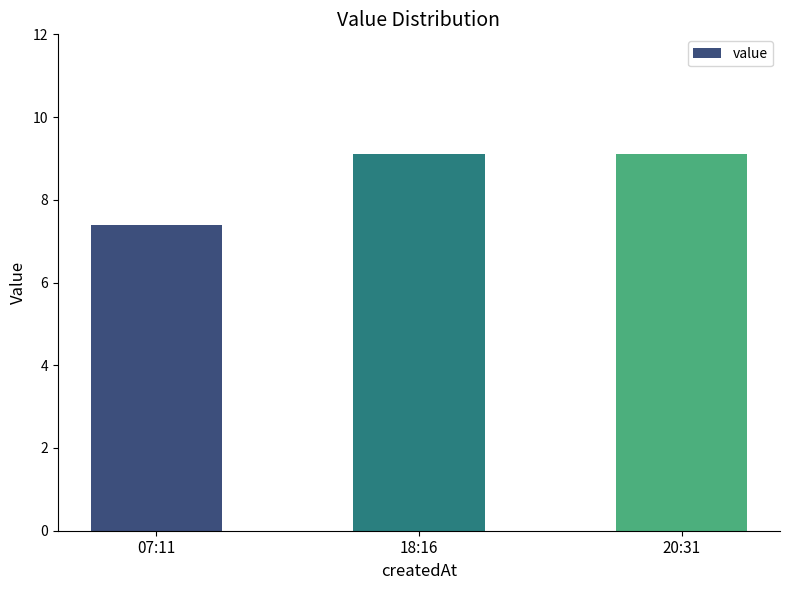

Count the number of values greater than 9.

2